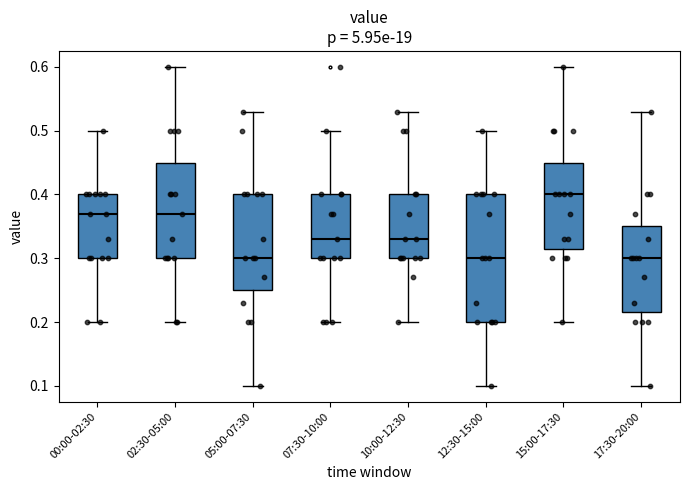

Which box is the tallest, from its lower edge to its upper edge?

12:30-15:00